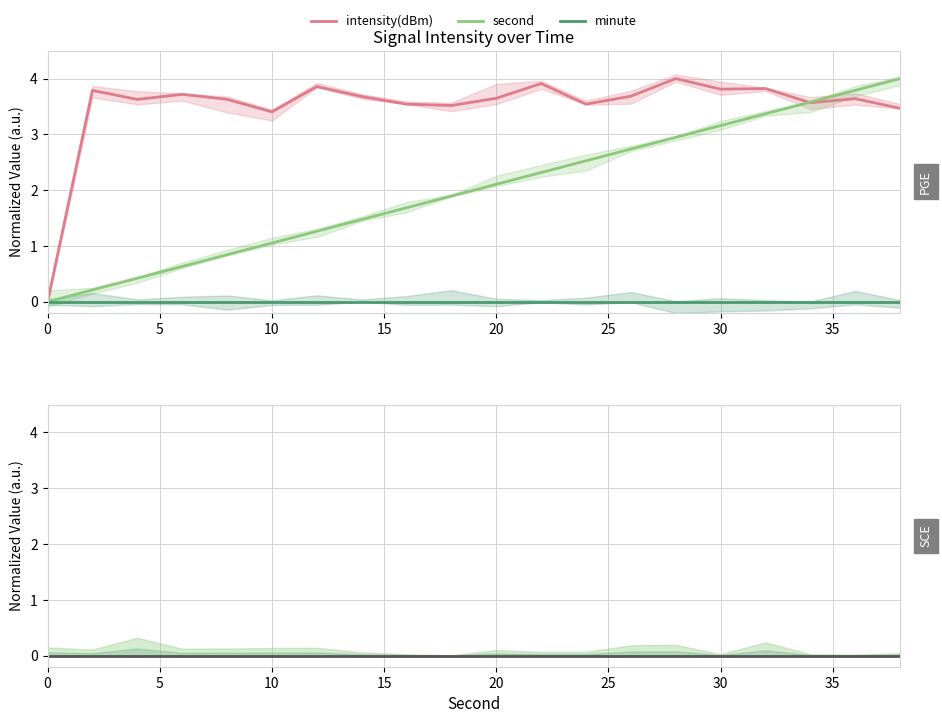

True or false: second and minute cross at least once.

False